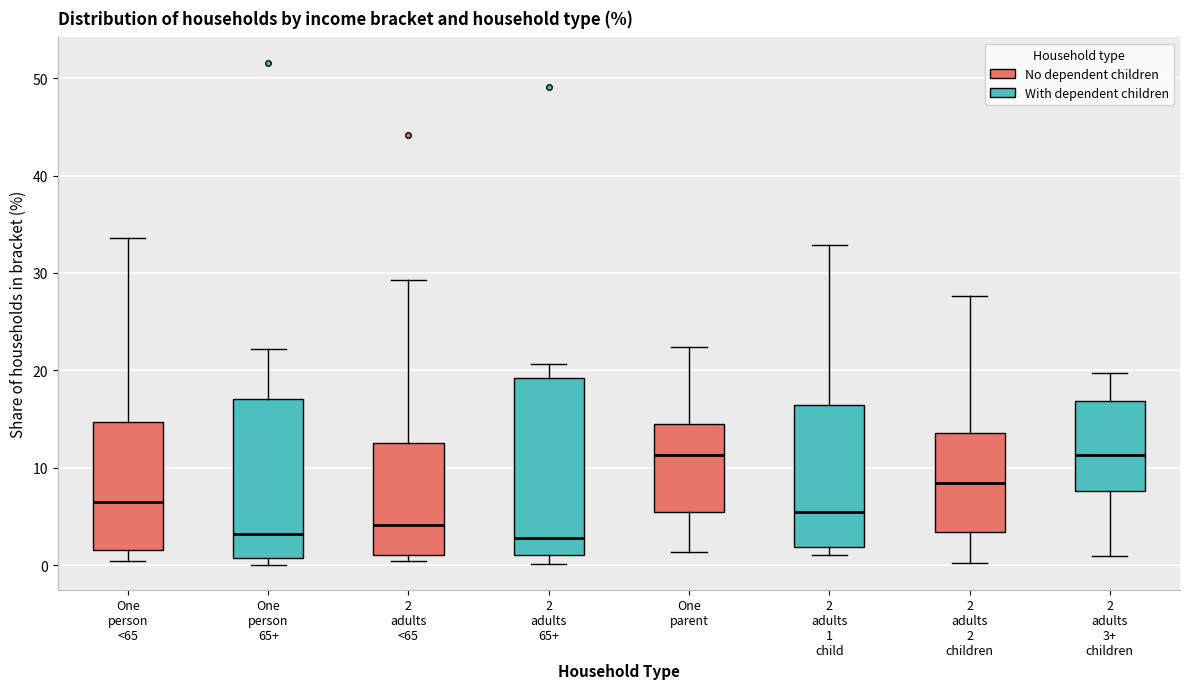

Which box is the tallest, from its lower edge to its upper edge?

2 adults 65+